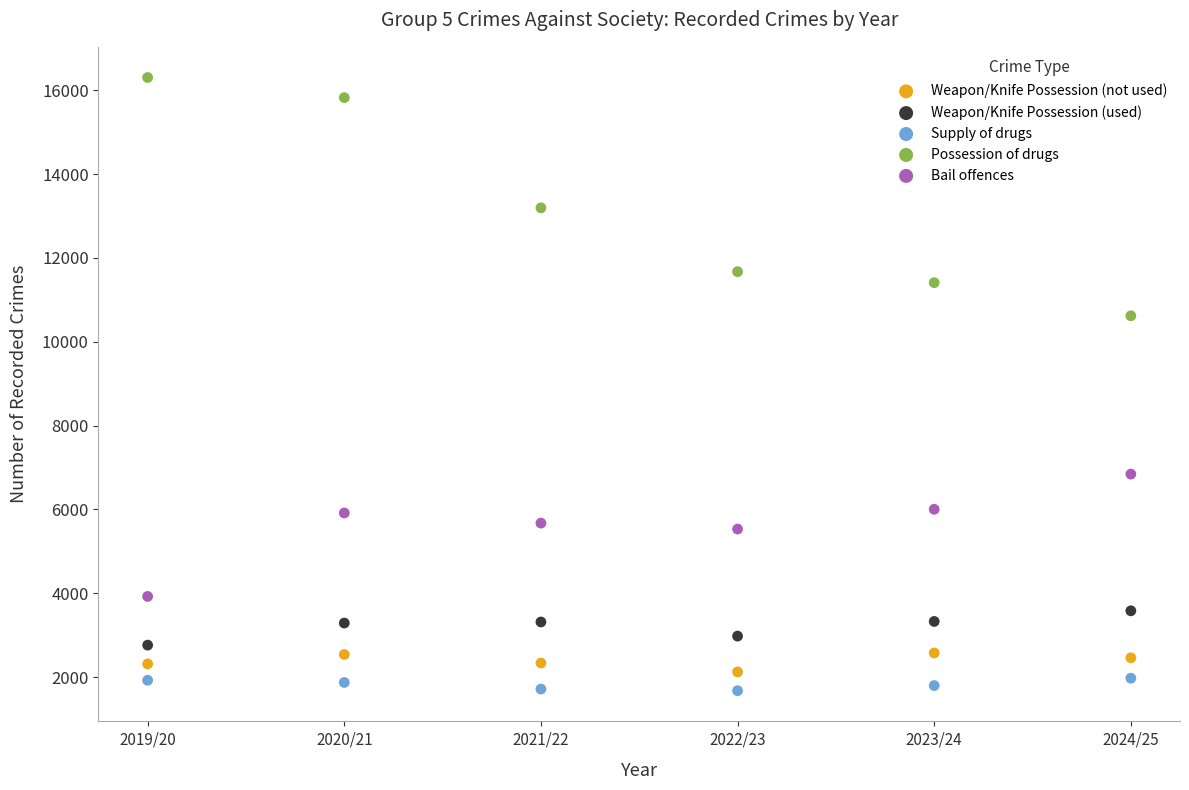

What are all the series names shown in the legend?

Weapon/Knife Possession (not used), Weapon/Knife Possession (used), Supply of drugs, Possession of drugs, Bail offences